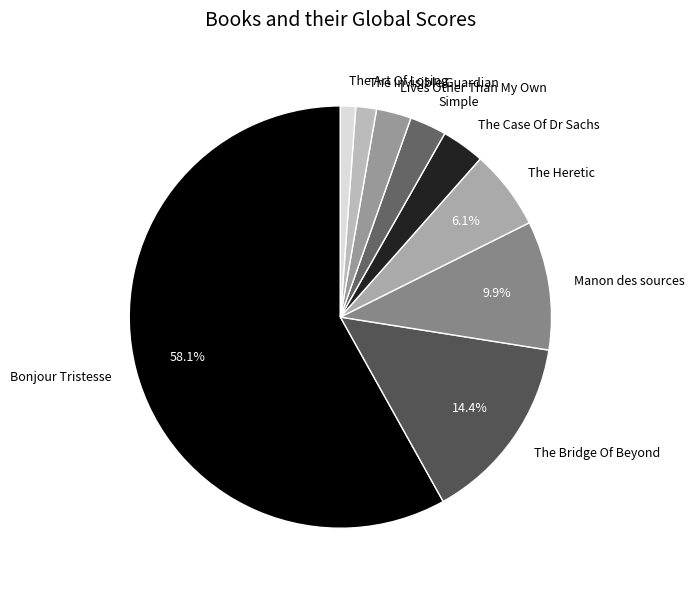

How many segments does this pie chart have?

9